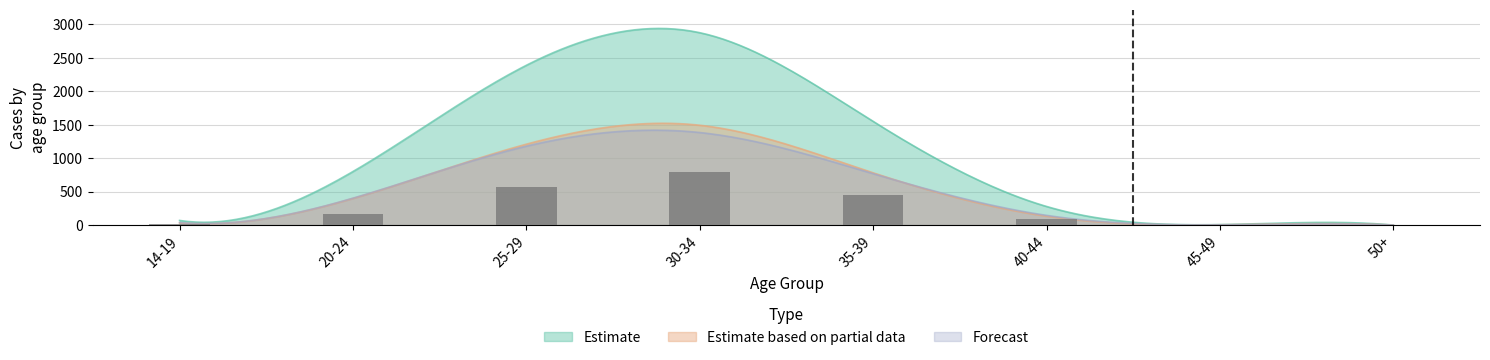

What is the difference between the maximum and second lowest values in the Estimate based on partial data series?

1488